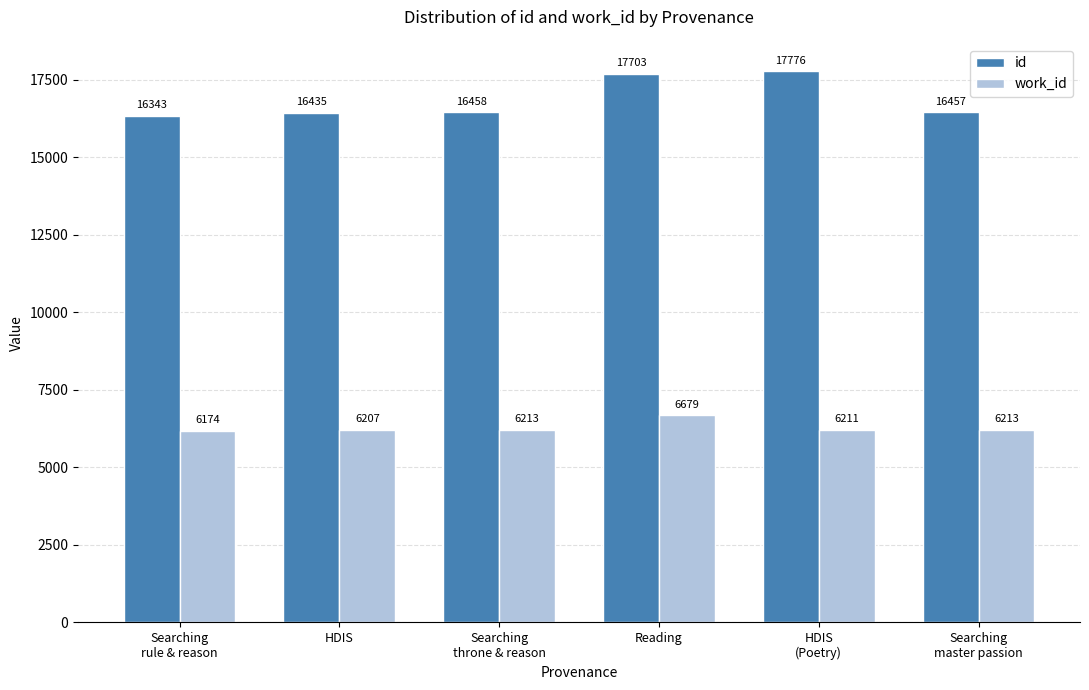

What is the label of the 2nd bar from the left?

HDIS